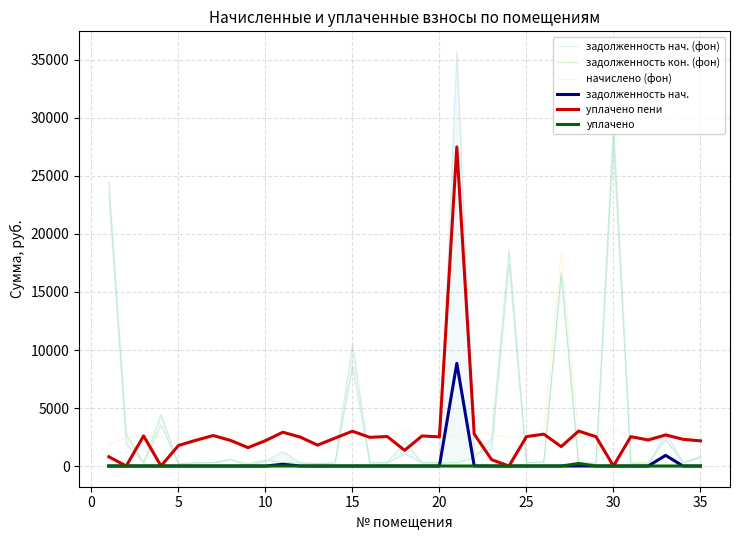

After their last crossing, which series has the higher values: начислено (фон) or задолженность кон. (фон)?

начислено (фон)